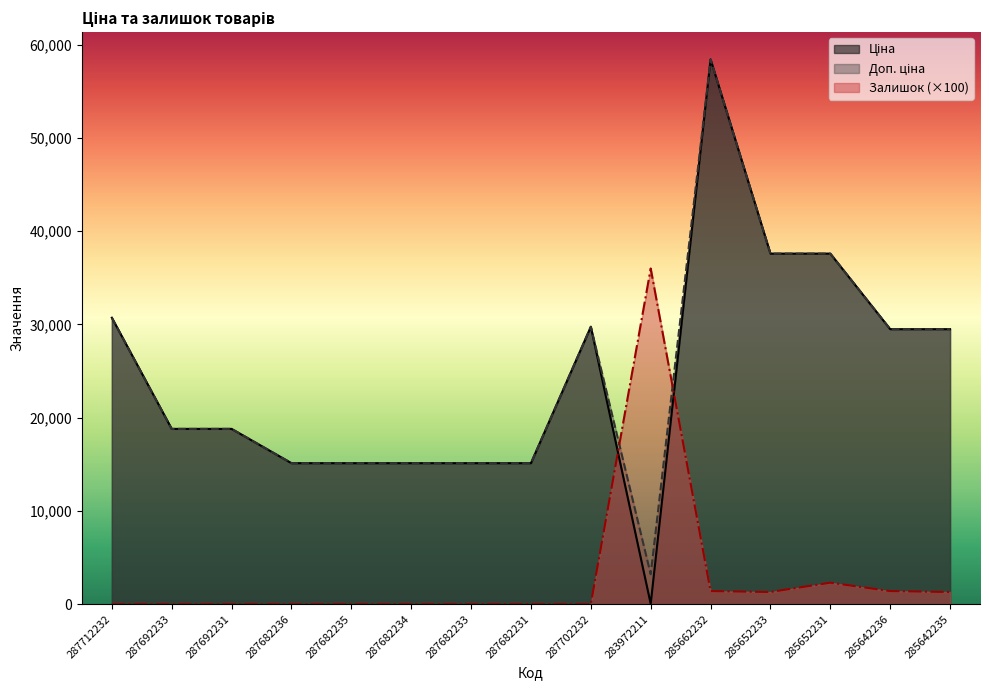

What is the difference between the Доп. ціна values at 287692231 and 285652233?

18796.8